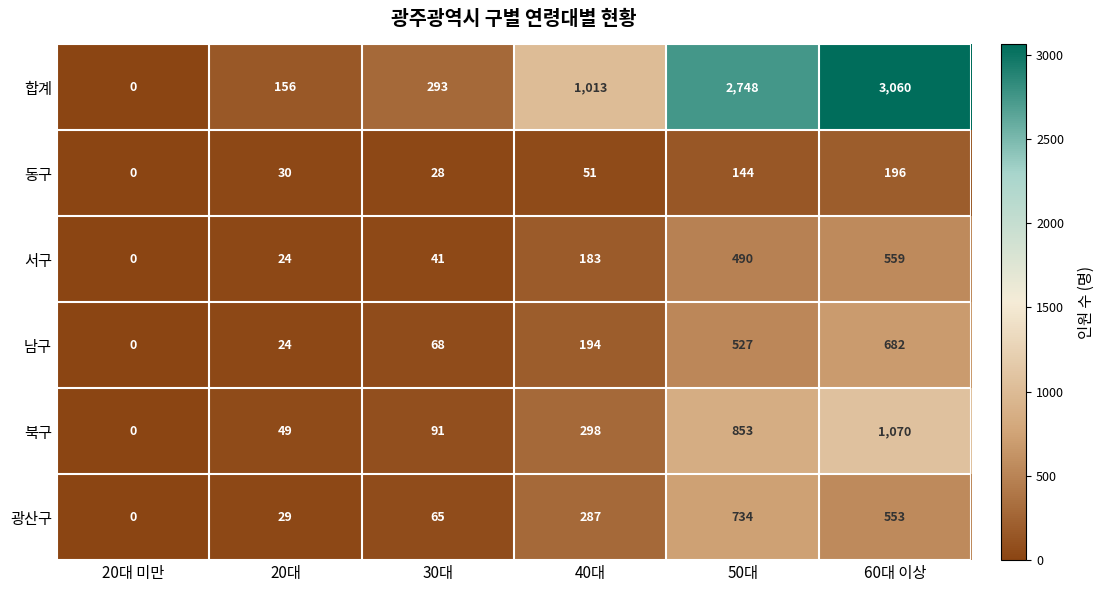

Which series has the widest spread of values?

합계